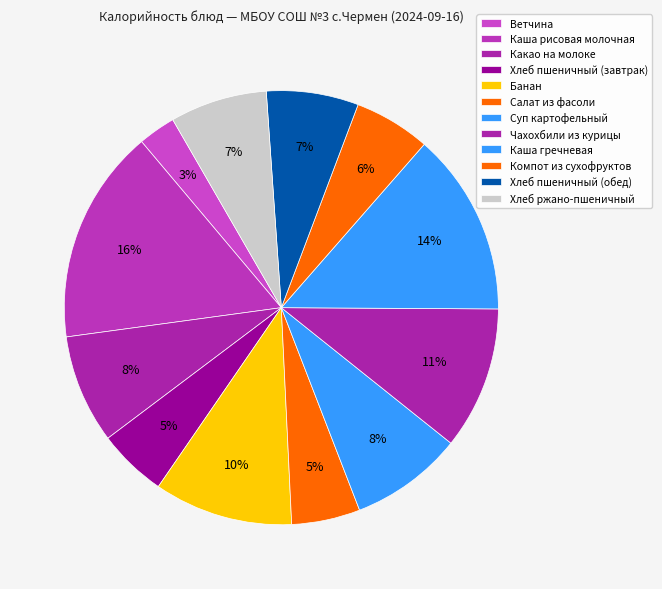

How many slices are in this pie chart?

12